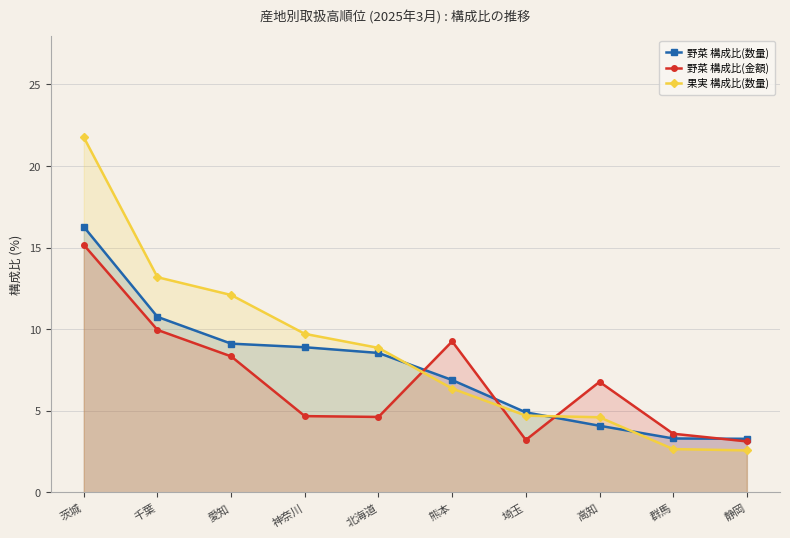

What is the lowest value of the 野菜 構成比(数量) series?

3.3